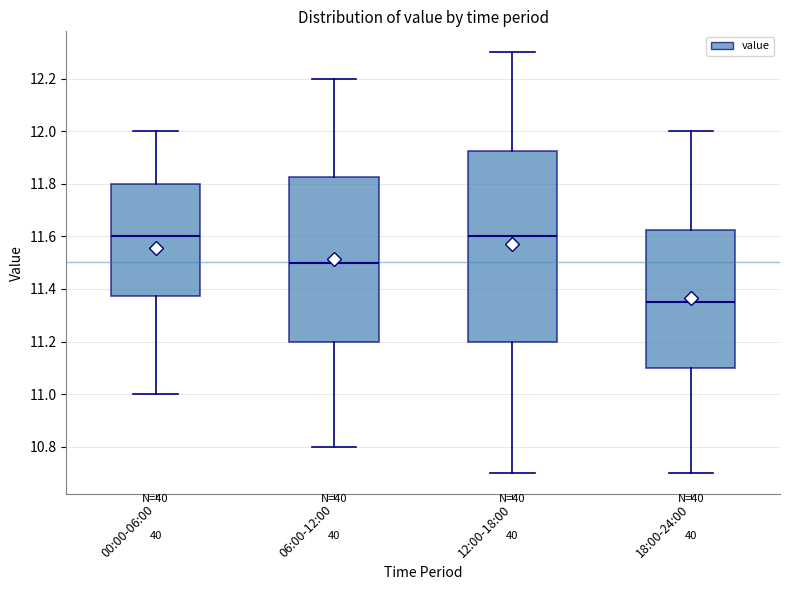

Which box is the tallest, from its lower edge to its upper edge?

12:00-18:00